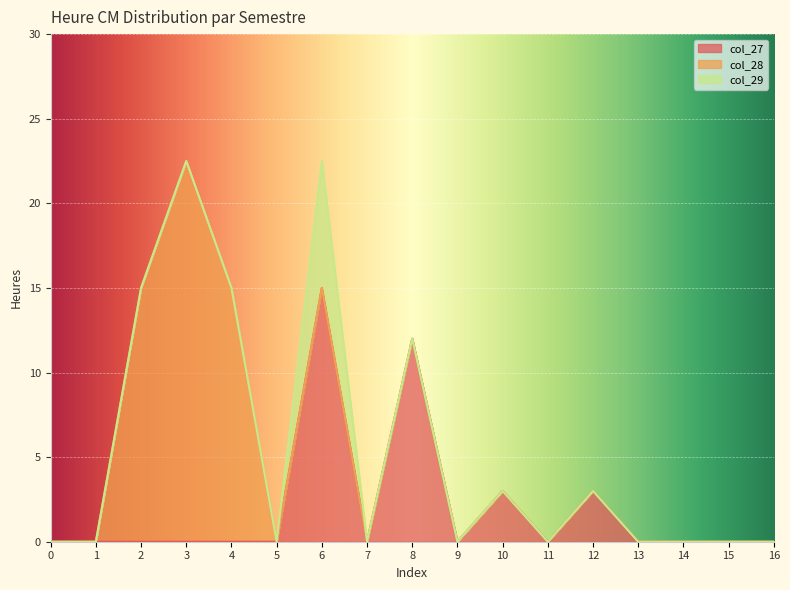

Rank the series at 11 from lowest to highest value.

col_27, col_28, col_29